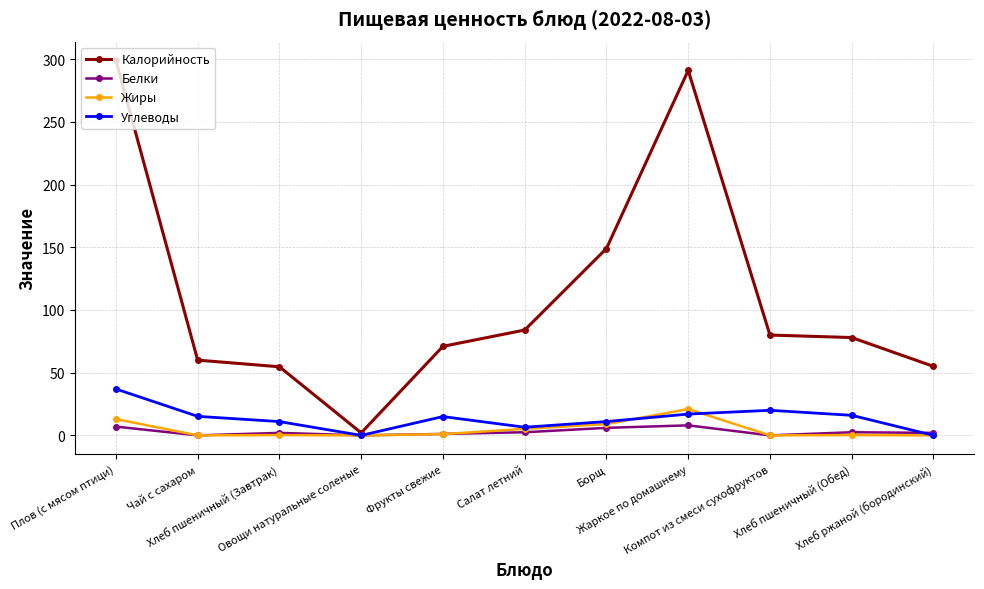

What is the greatest value displayed?

299.0